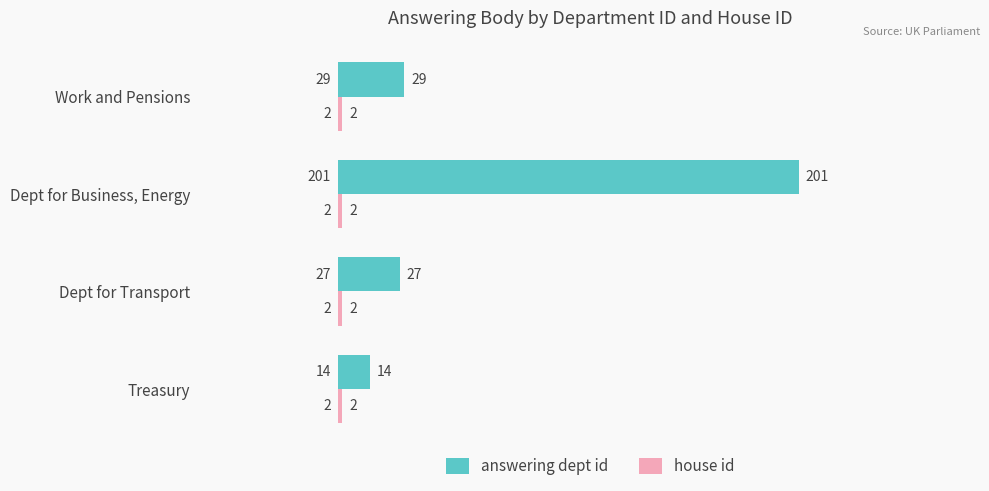

At which label is answering dept id closest to 107?

Work and Pensions